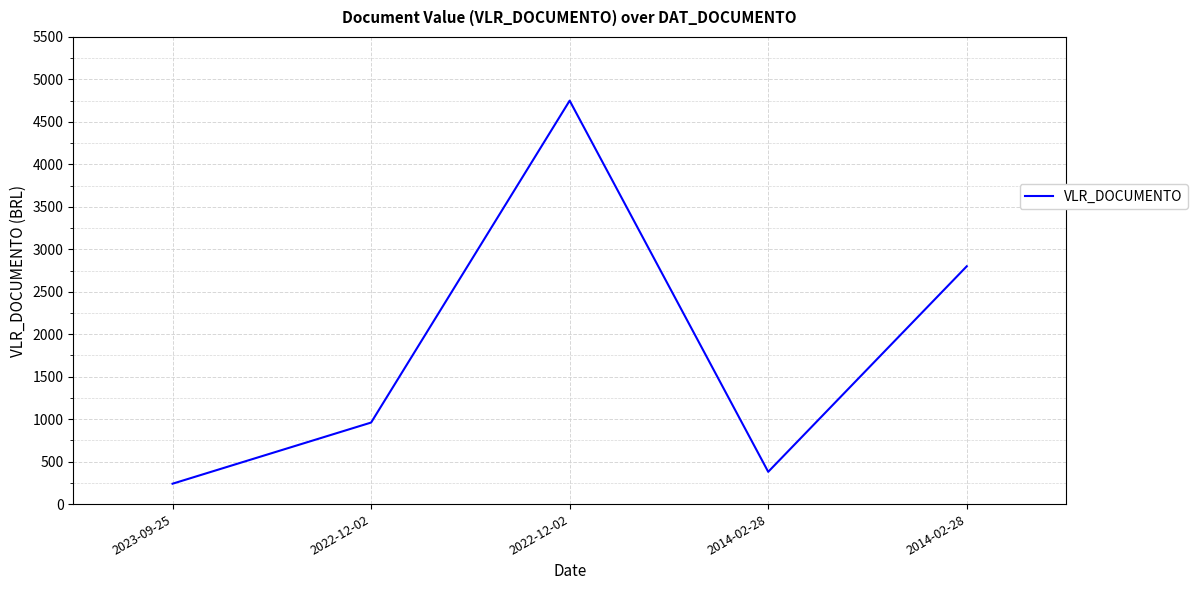

What is the label of the 3rd point from the right?

2022-12-02